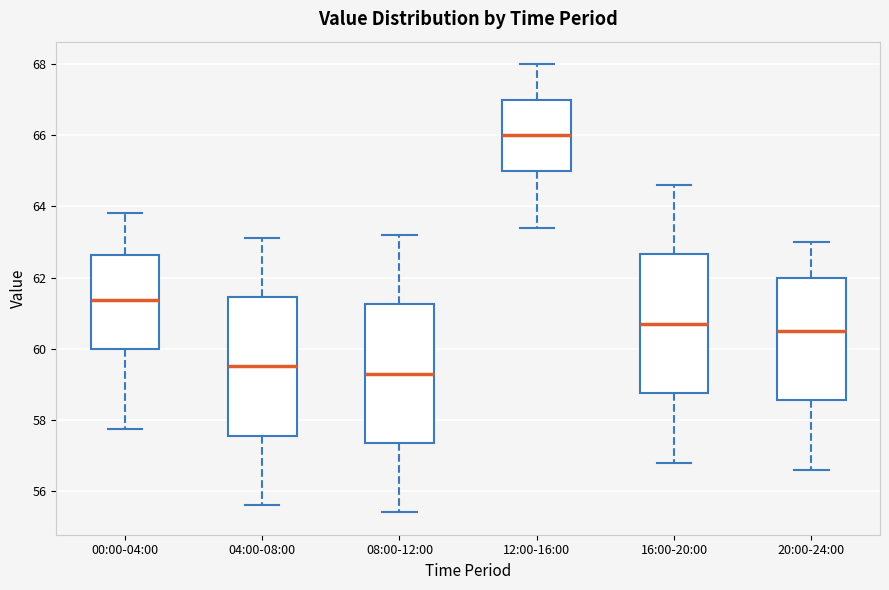

Where does the lower whisker of the box for 12:00-16:00 end on the y-axis? The values are not printed on the chart, so give them approximately, as read against the axis.

63.4